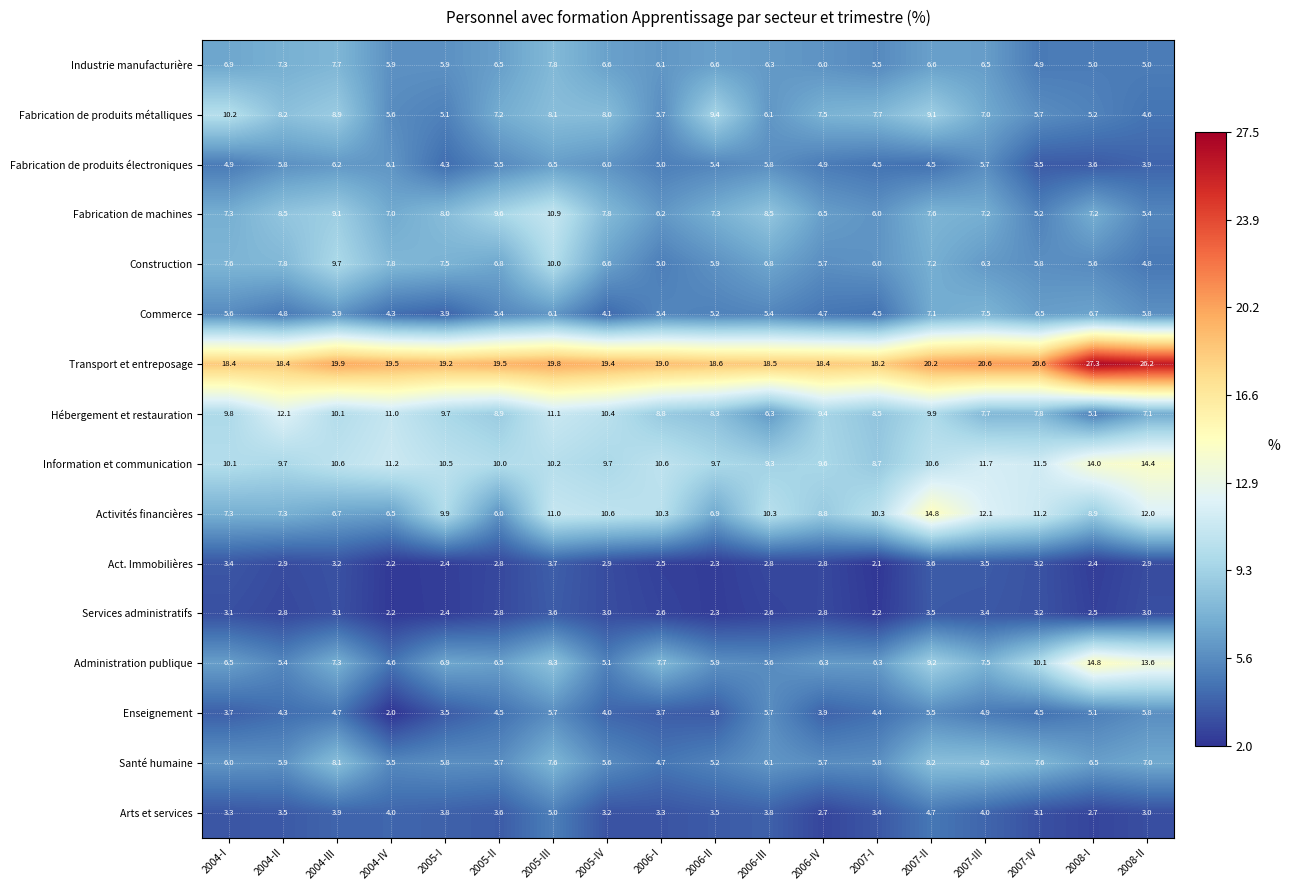

What is the difference between the maximum and minimum values in the Hébergement et restauration series?

7.0